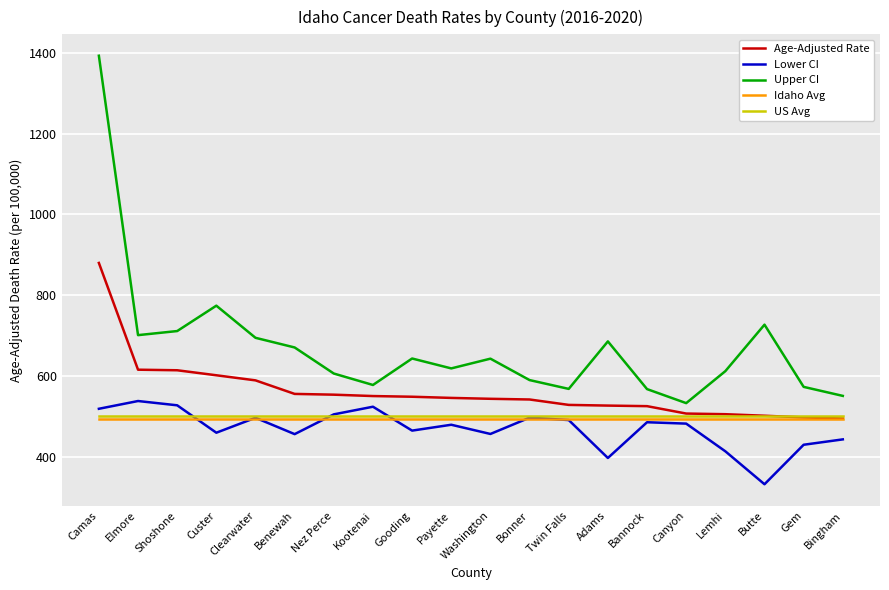

What value does the Age-Adjusted Rate series have at Benewah?

555.9